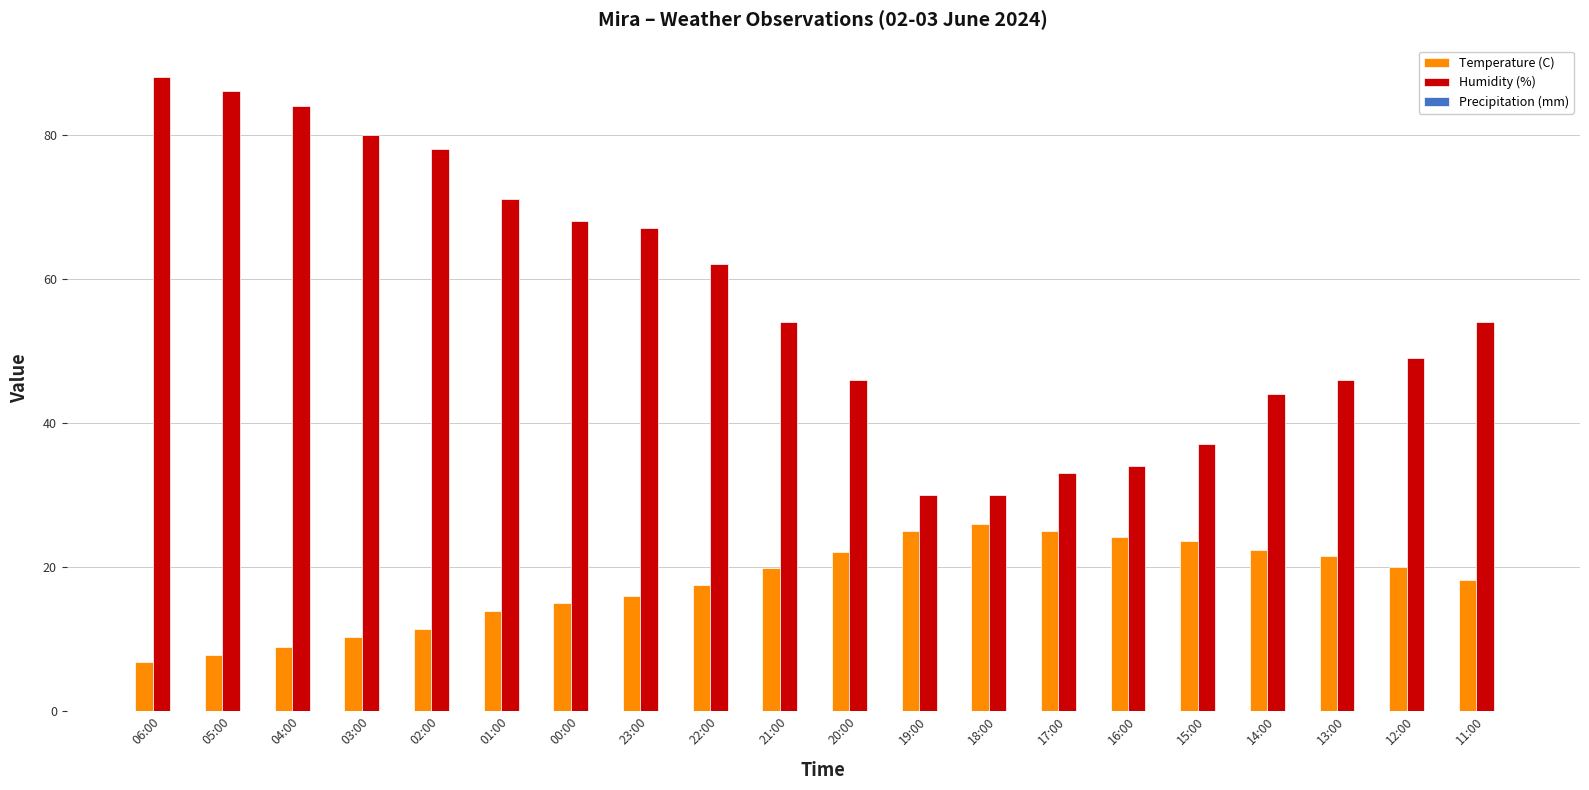

Are the bars horizontal?

No